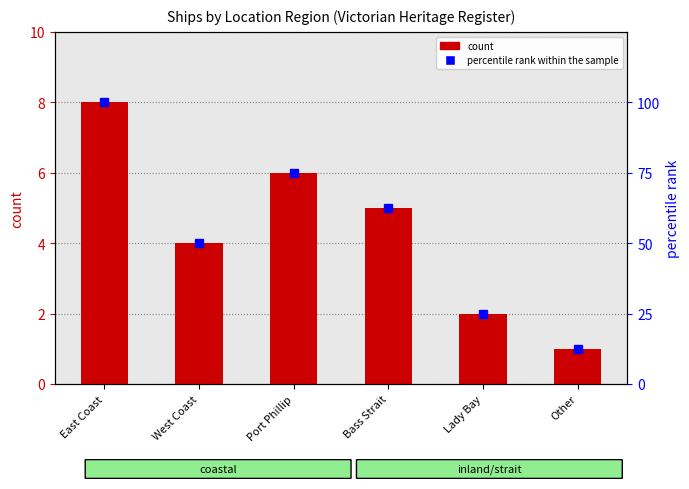

What is the spread (max minus min) of values at East Coast?

92.0